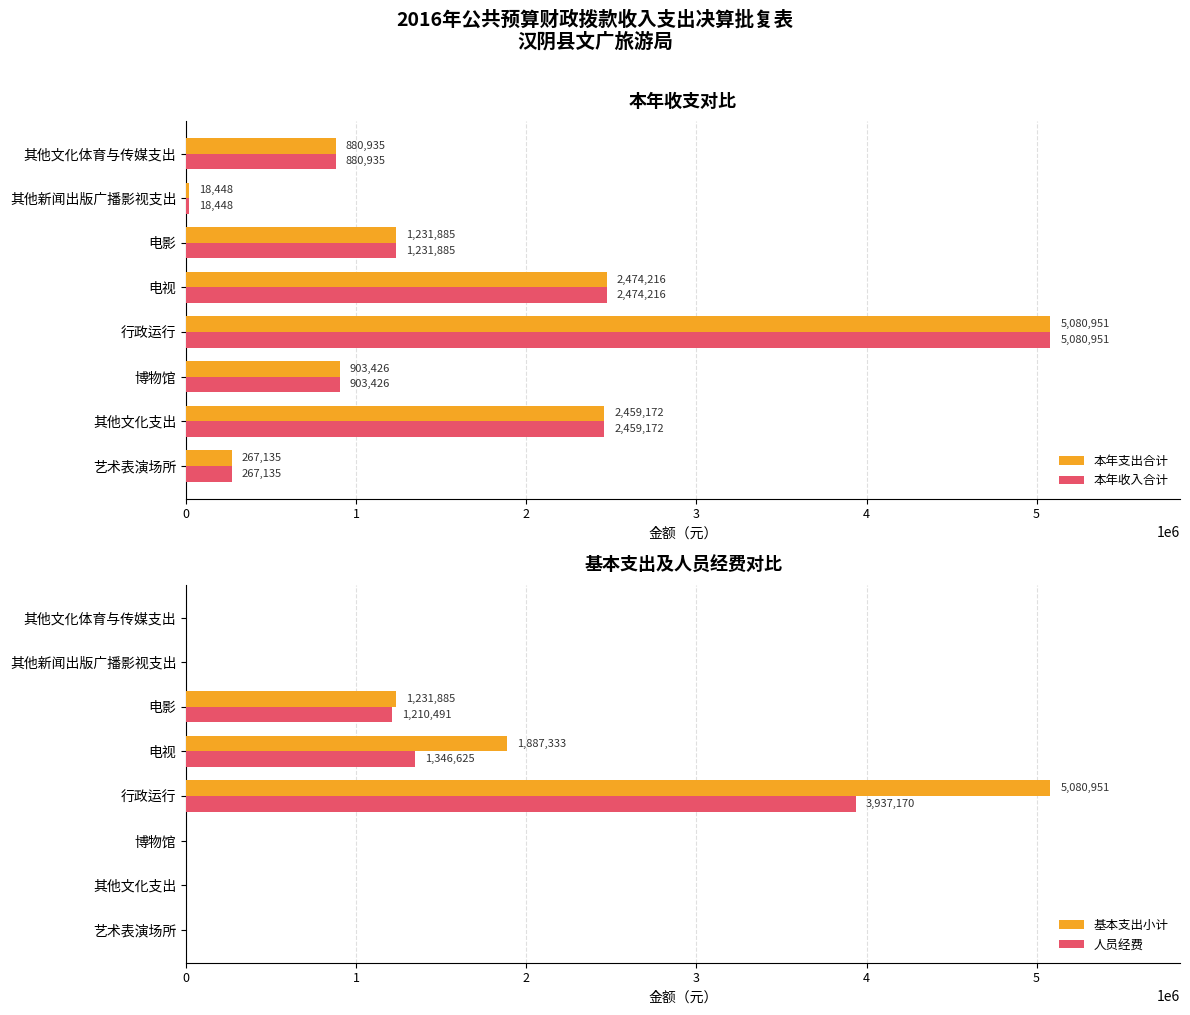

At which label is 本年支出合计 closest to 2549699?

电视